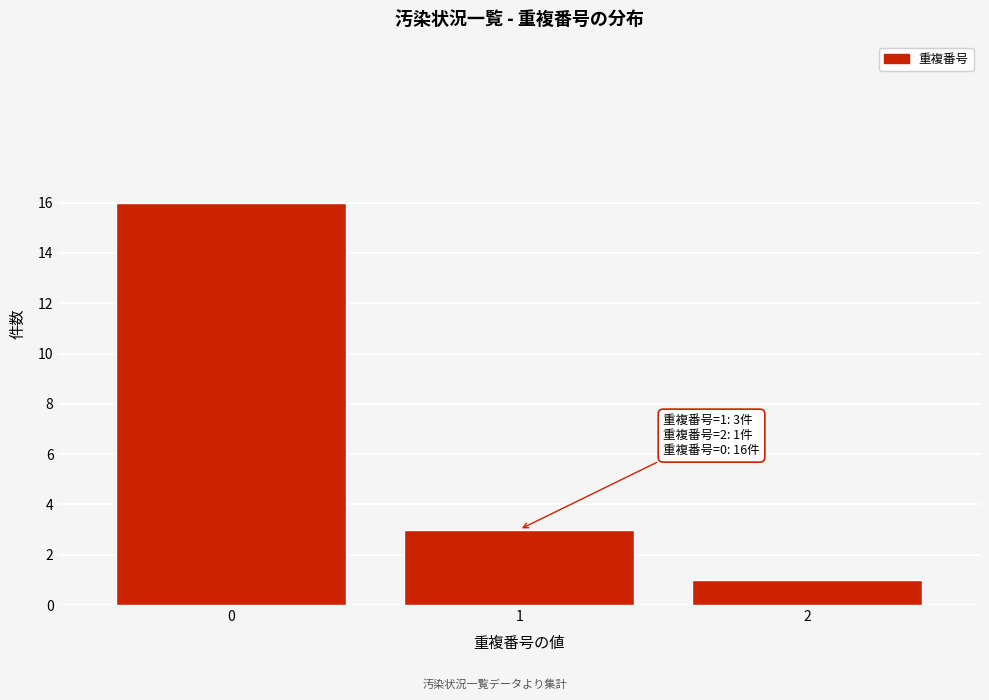

Reading left to right, transcribe all the data shown in this chart.

16	3	1